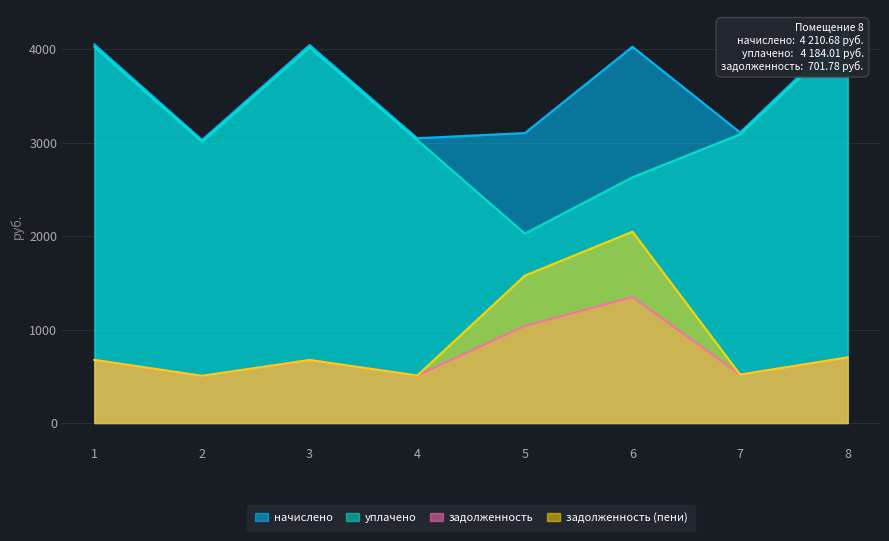

At which category is the sum across all series the highest?

6